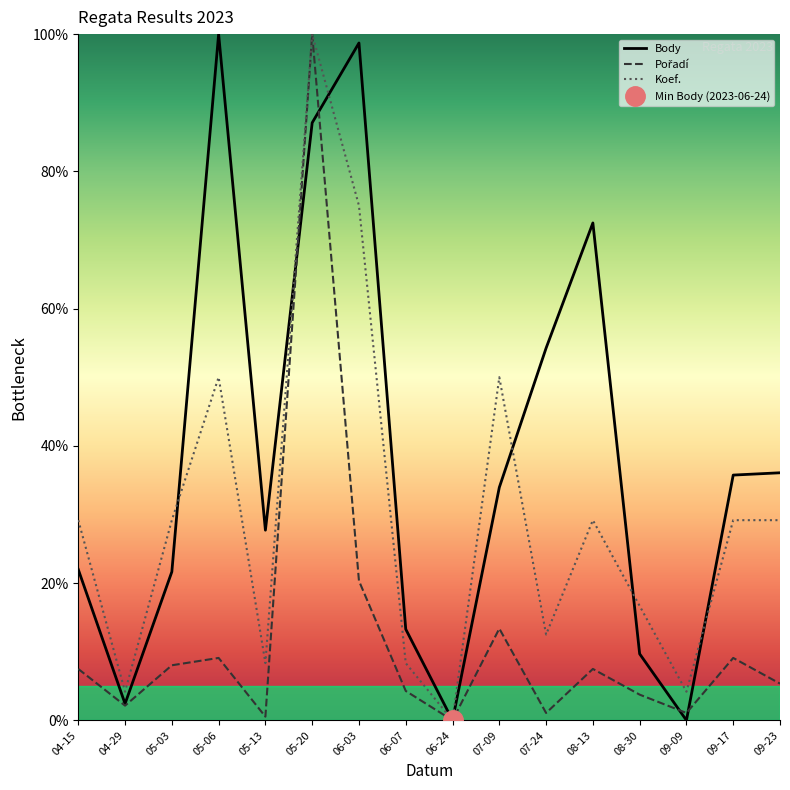

Does the chart have visible grid lines?

No